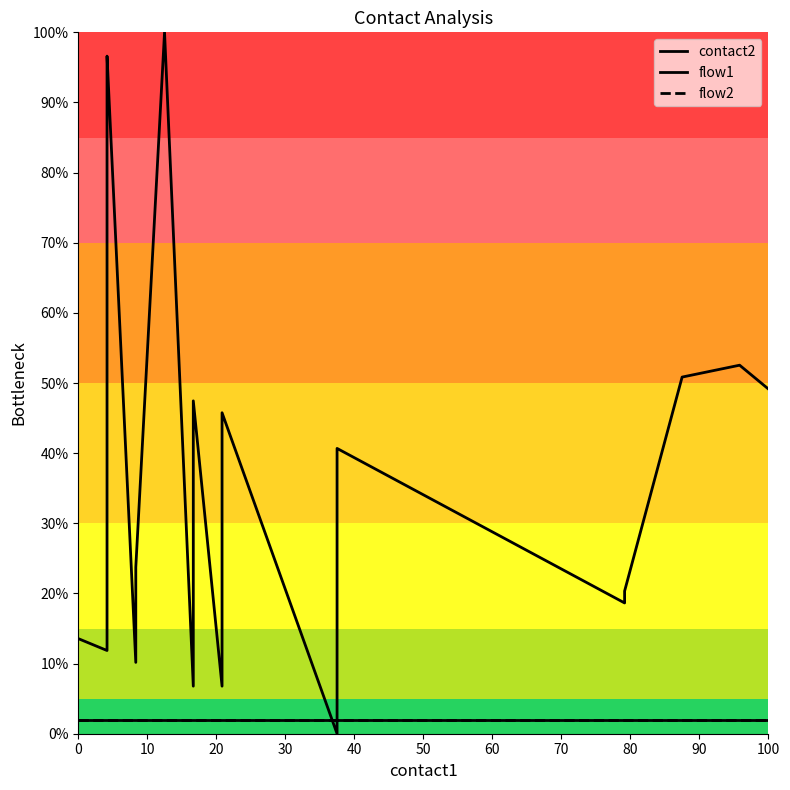

Which series reaches the maximum Y coordinate?

contact2